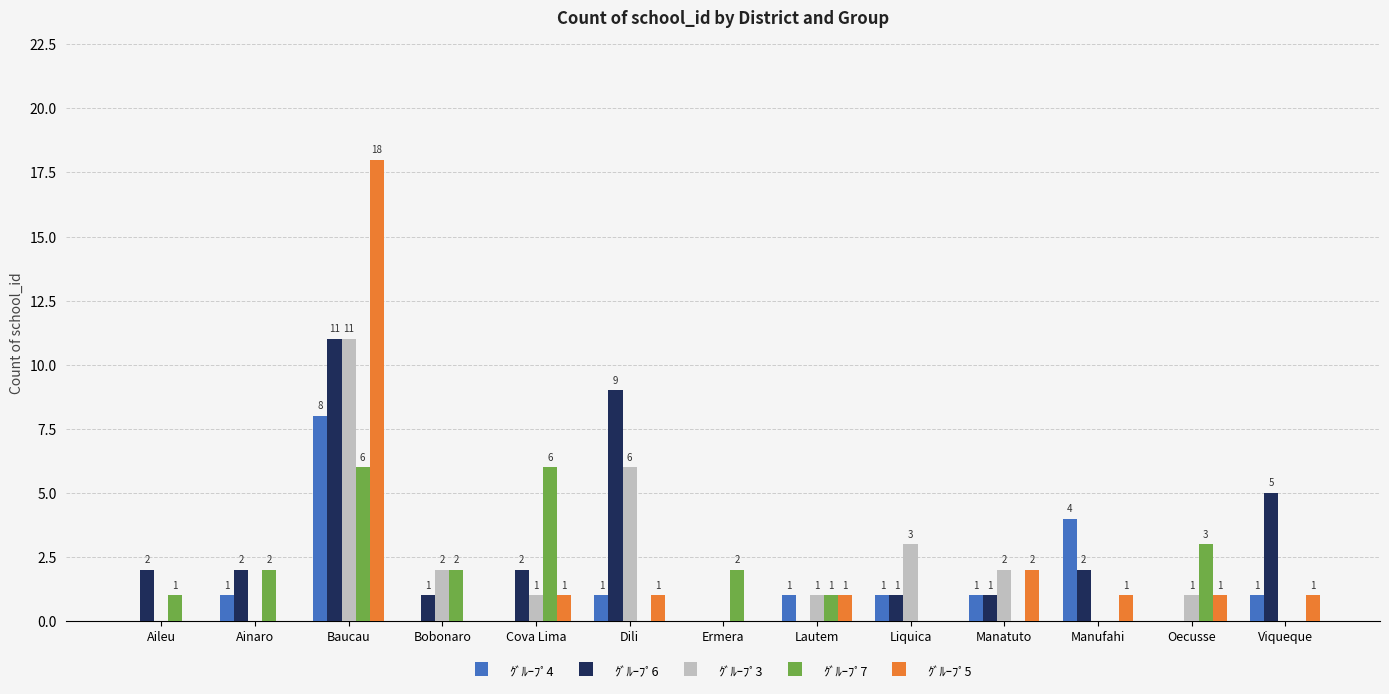

How many groups of bars are there?

13